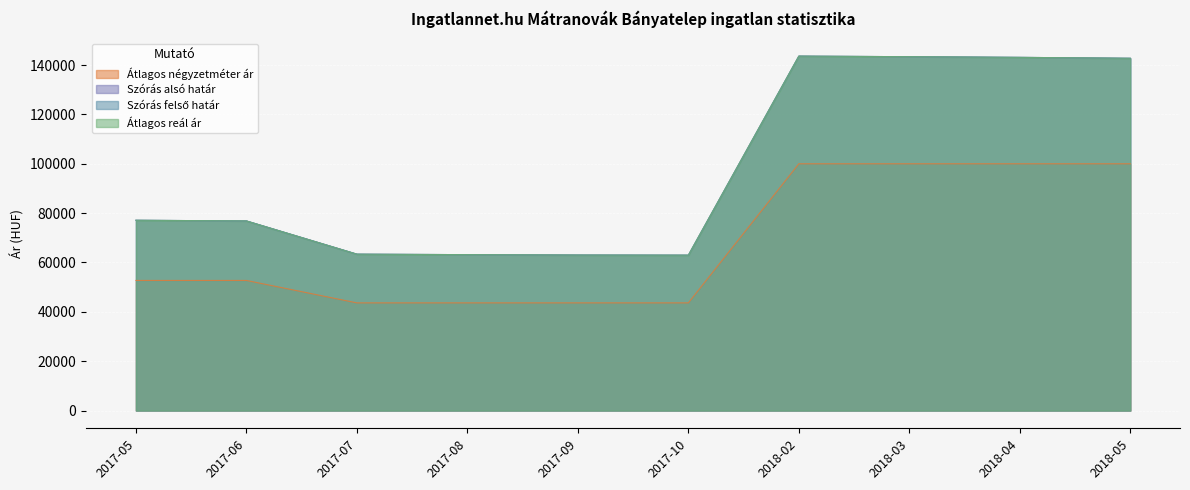

Which category has the lowest value in the Szórás alsó határ series?

2017-10